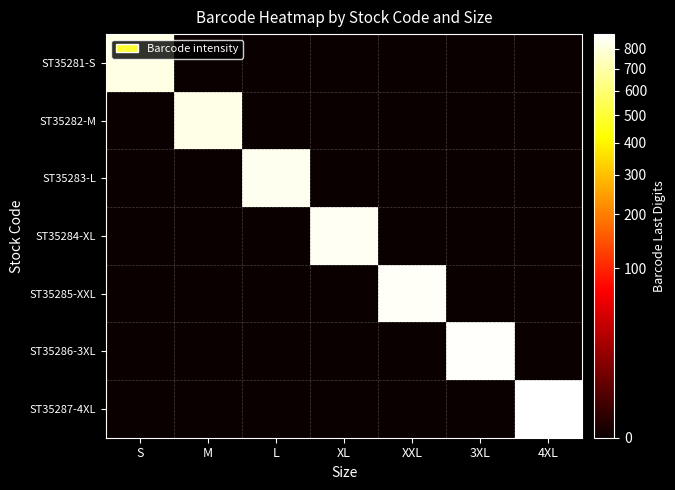

At how many categories does at least one series exceed 312?

7